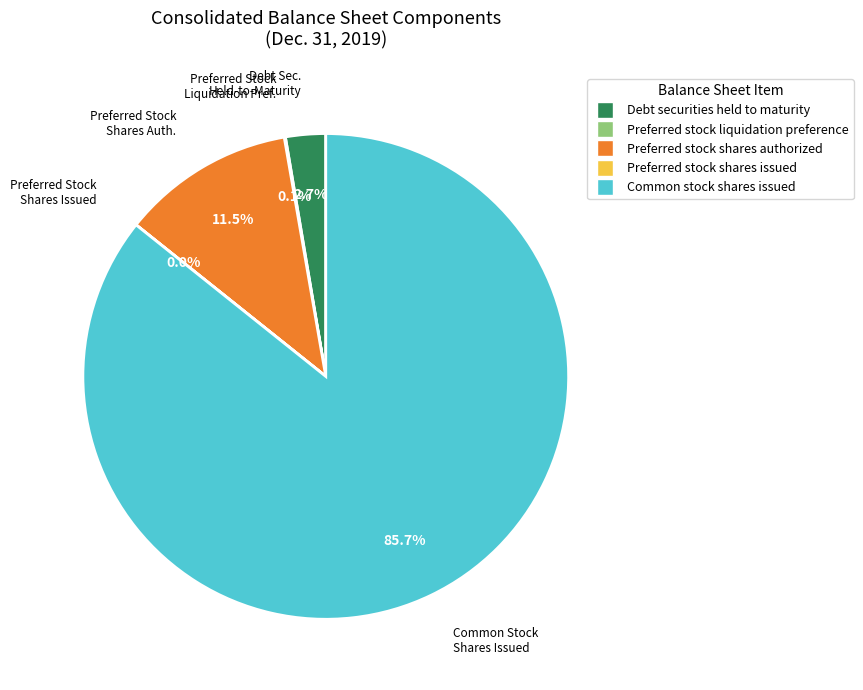

Which slice represents more than half of the pie?

Common stock shares issued